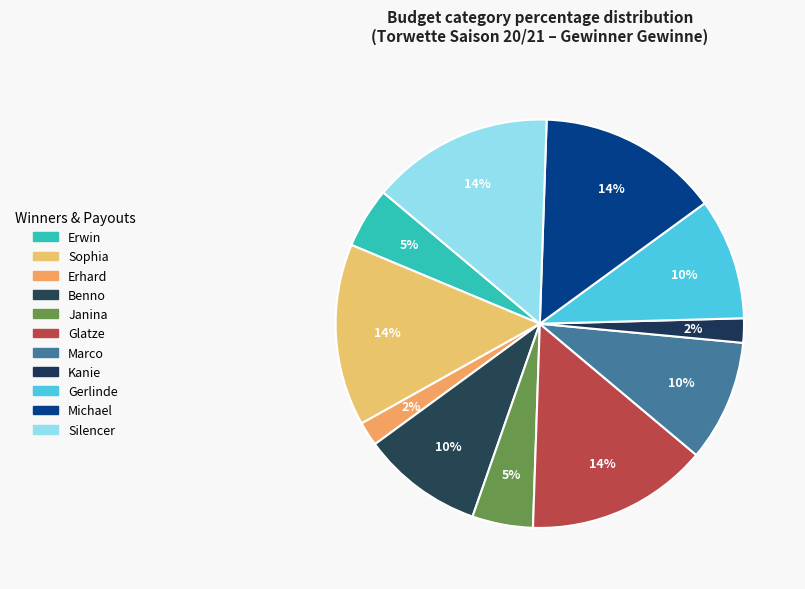

Count the number of slices in the pie.

11